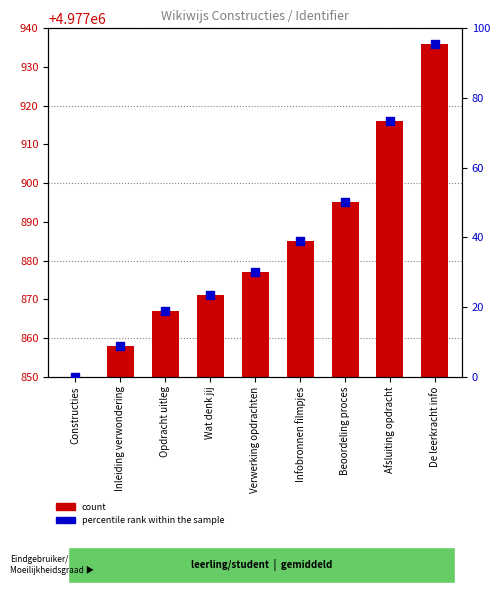

At how many categories does at least one series exceed 61?

2